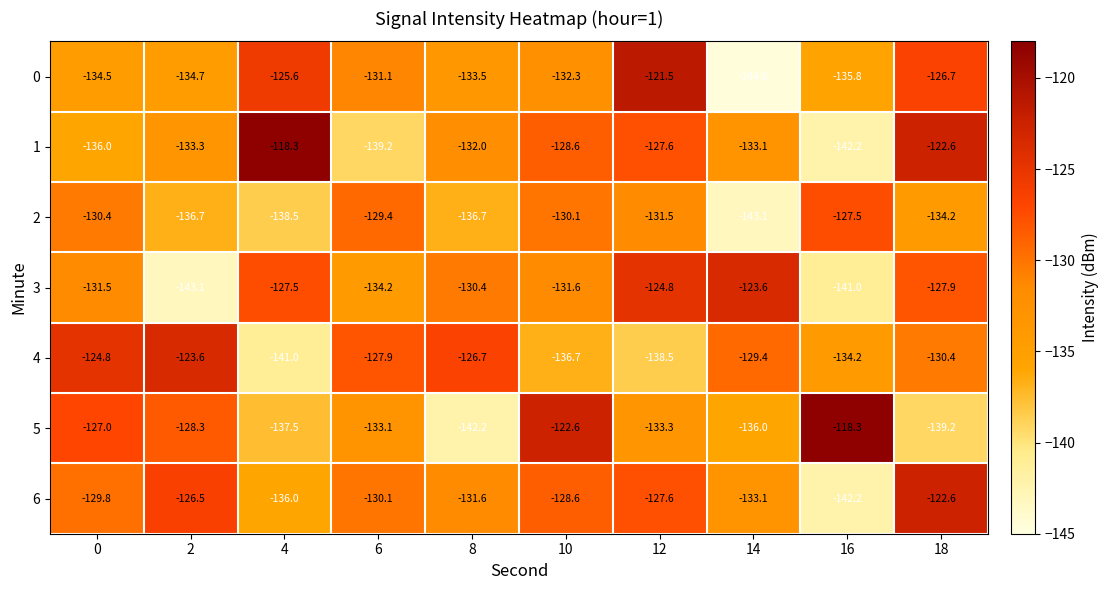

List the labels in order of 0 value, smallest first.

14, 16, 2, 0, 8, 10, 6, 18, 4, 12